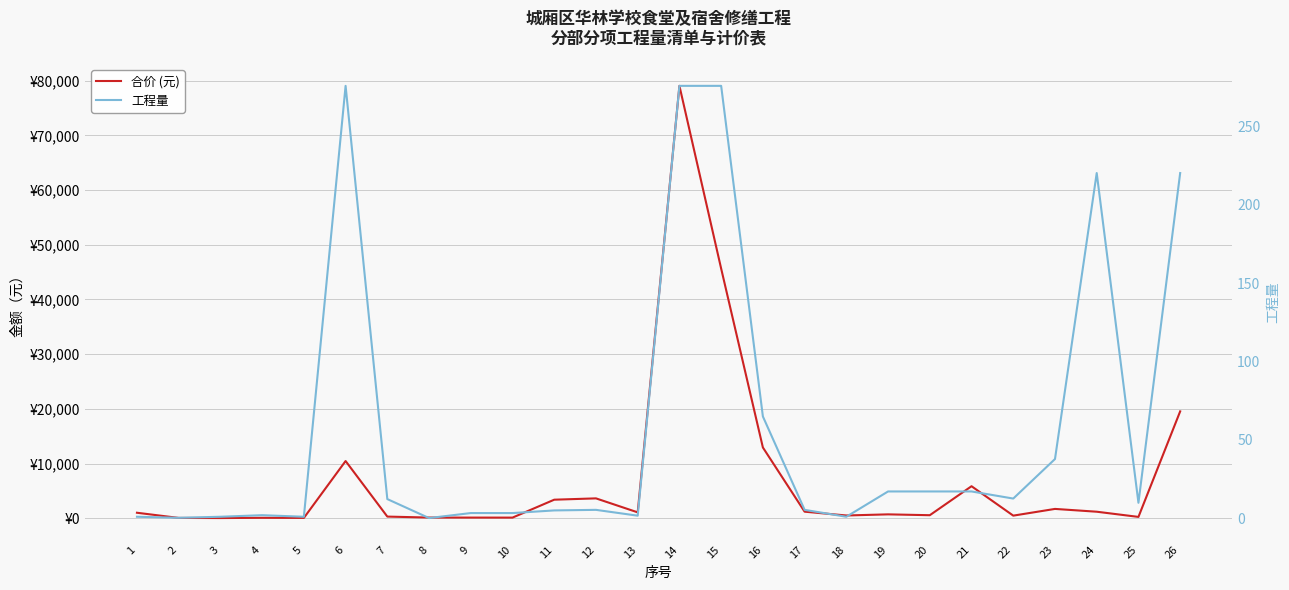

Between 10 and 20, which series saw the biggest shift?

合价 (元)